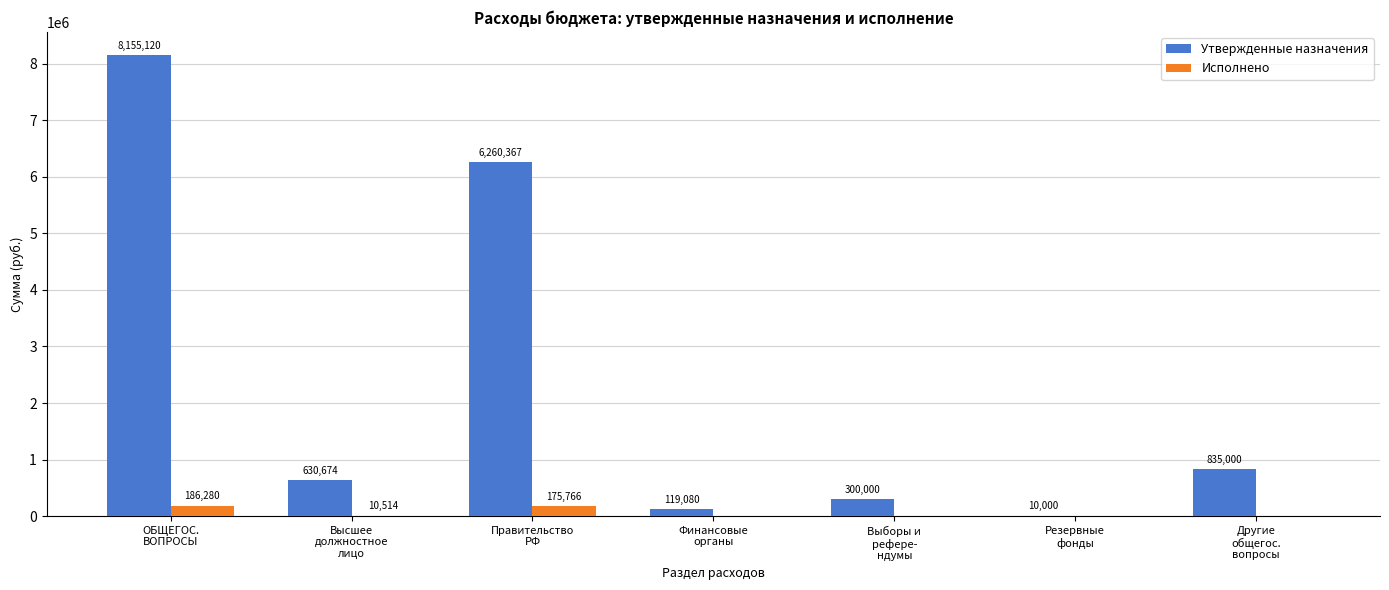

What is the sum of the Утвержденные назначения values at Резервные
фонды and ОБЩЕГОС.
ВОПРОСЫ?

8165120.4